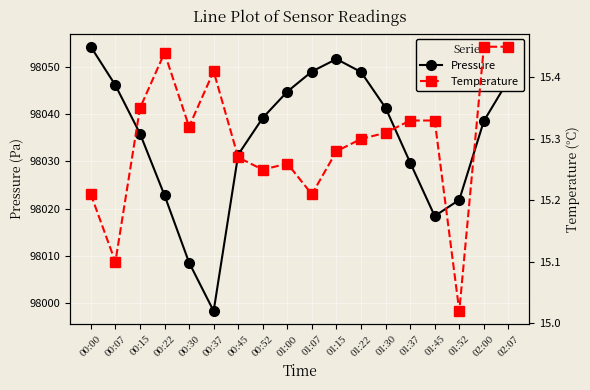

Which series changed the most between 00:00 and 02:00?

pressure